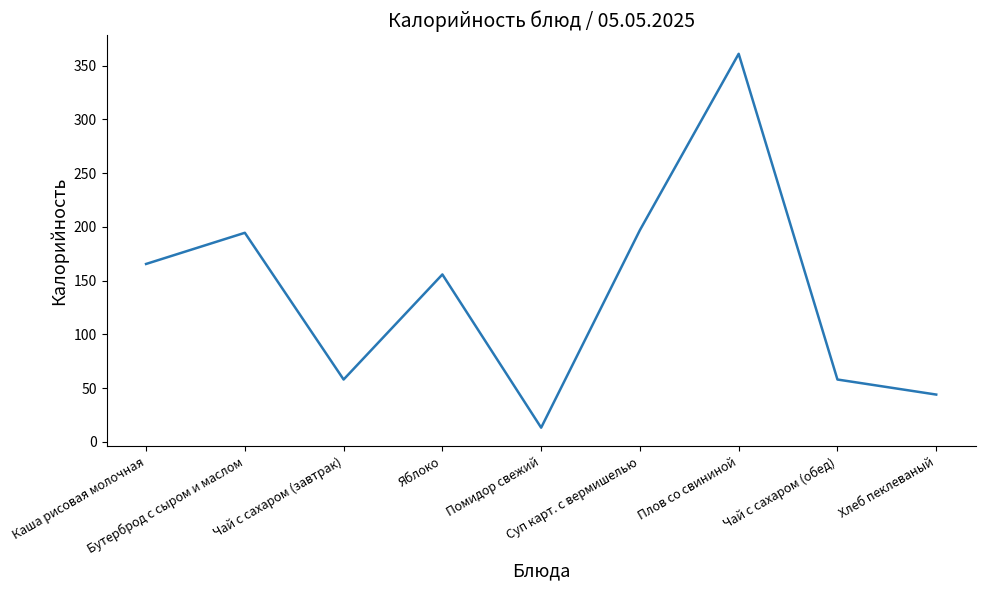

What is the minimum value shown in the chart?

13.2